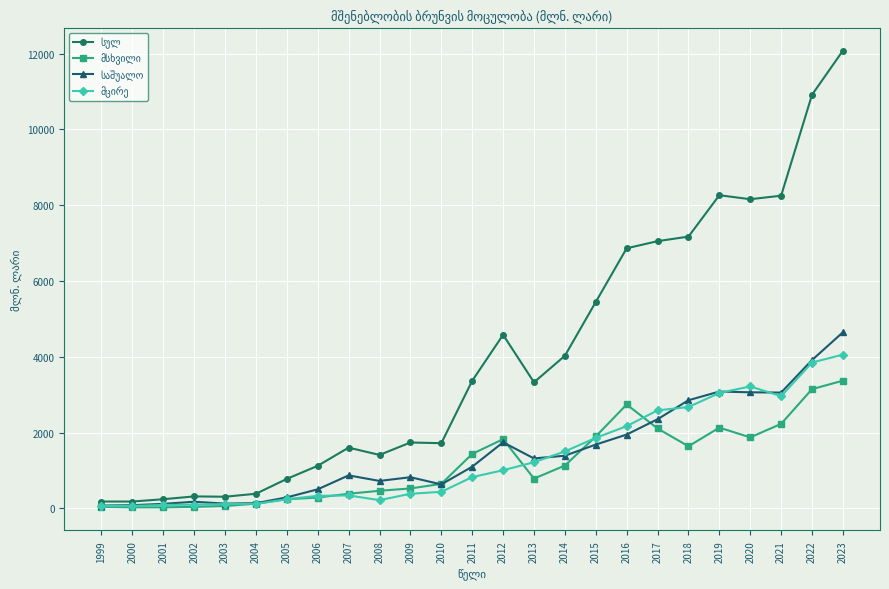

What is the greatest value displayed?

12077.0